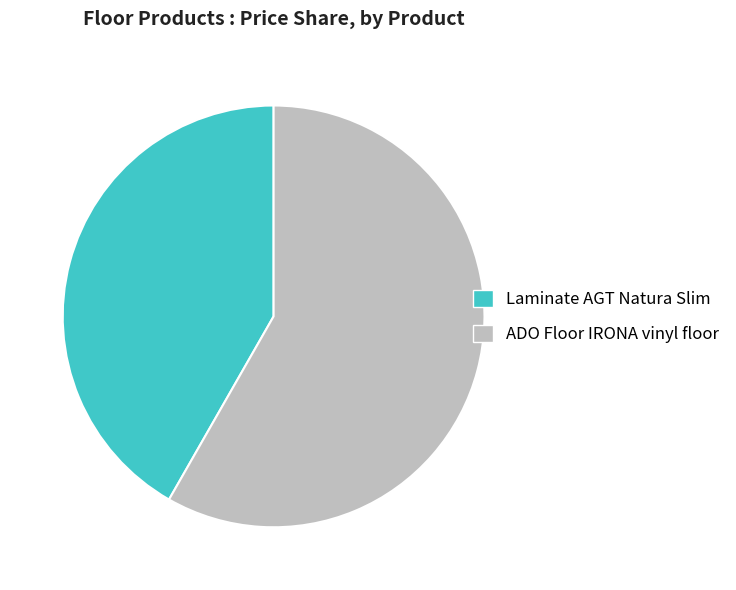

Is it true that ADO Floor IRONA vinyl floor is 58% of the pie?

True